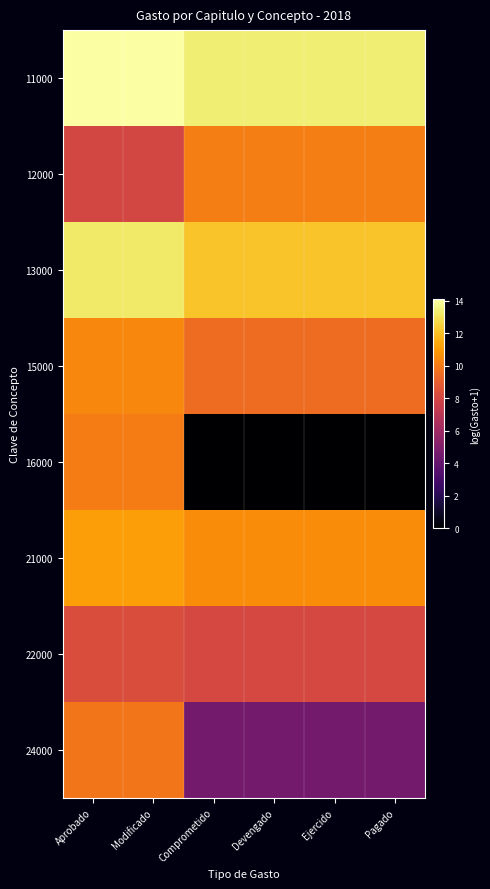

Between Modificado and Ejercido, which is larger?

Modificado